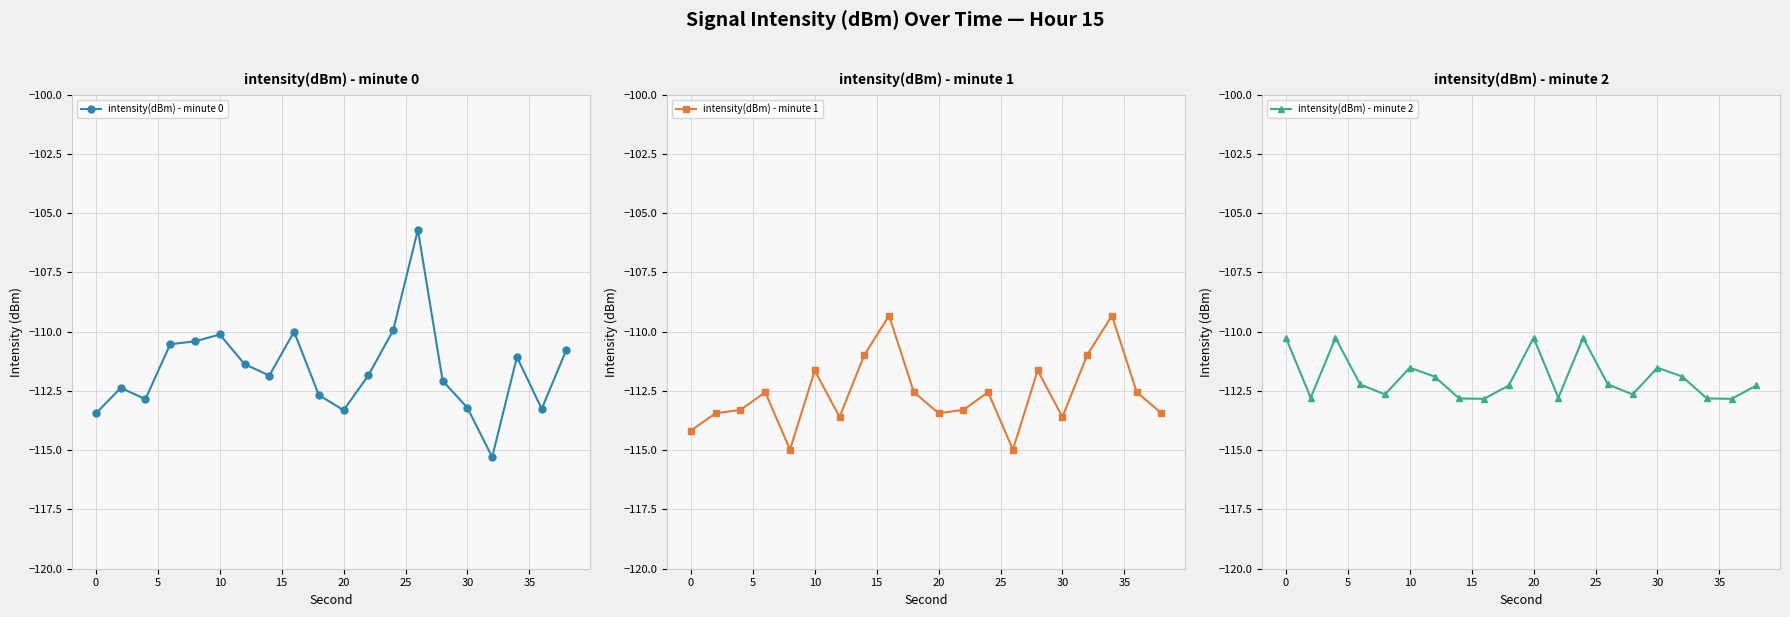

True or false: intensity(dBm) - minute 0 has more than 0 points higher than both neighbors.

True